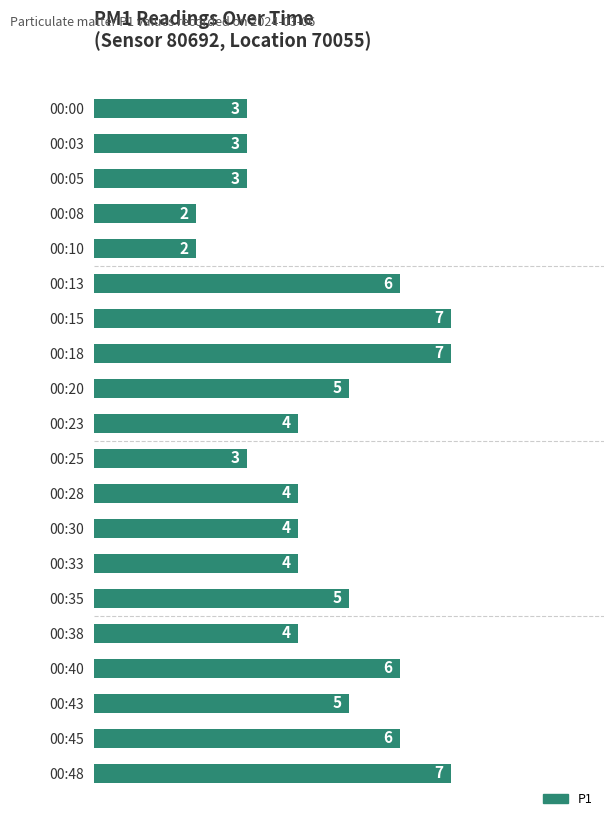

What is the ratio of the value at 00:28 to the value at 00:18?

0.6